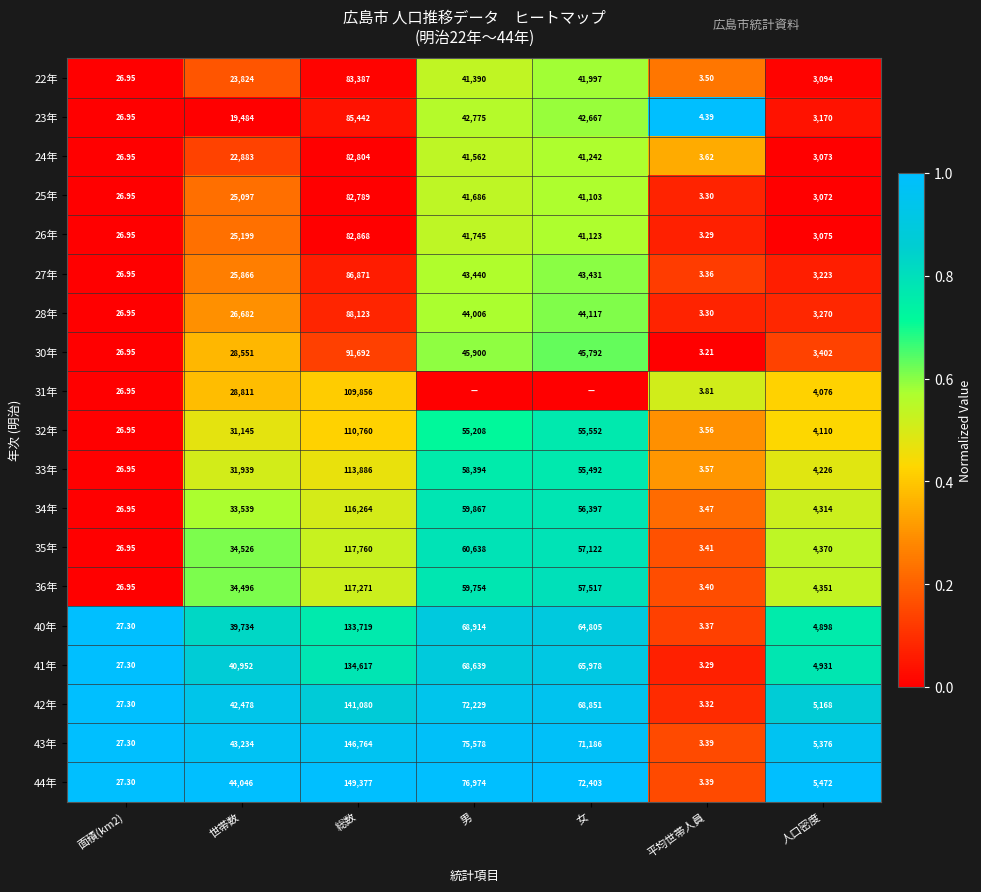

Is the value of 26年 at 女 greater than the value of 33年 at 面積(km2)?

Yes